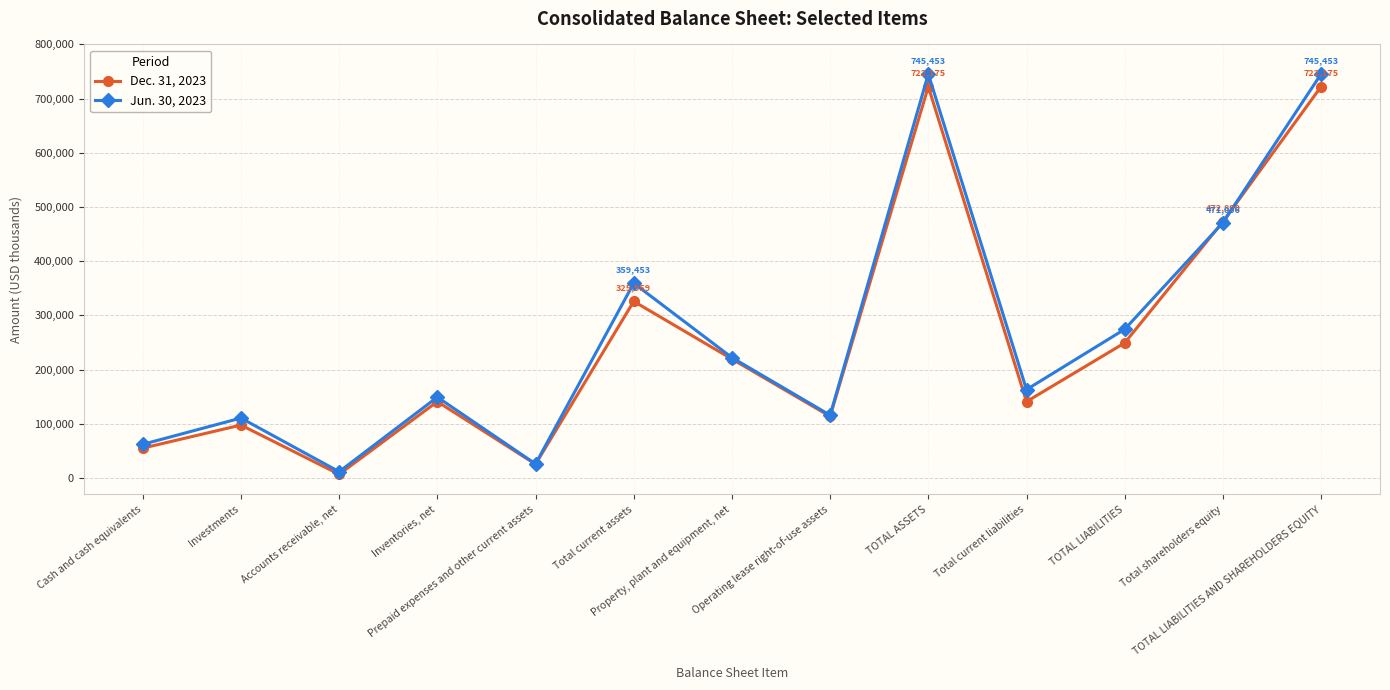

Which series has the widest spread of values?

Jun. 30, 2023